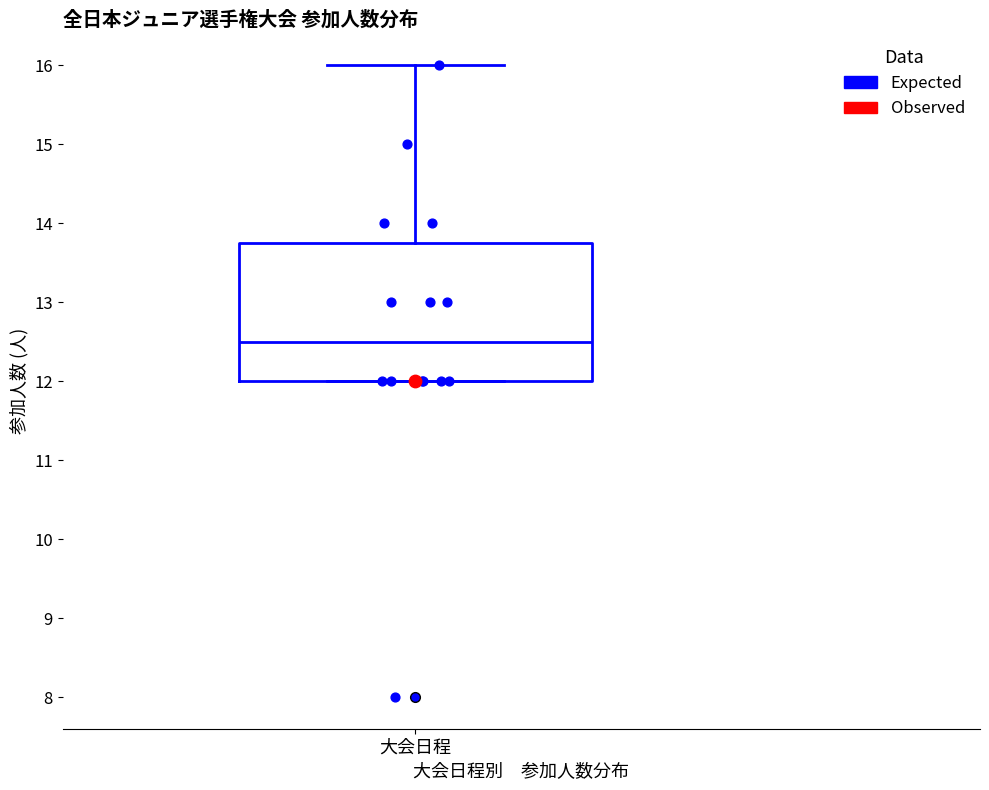

Where is the upper edge of the box for 大会日程 on the y-axis? The values are not printed on the chart, so give them approximately, as read against the axis.

13.8